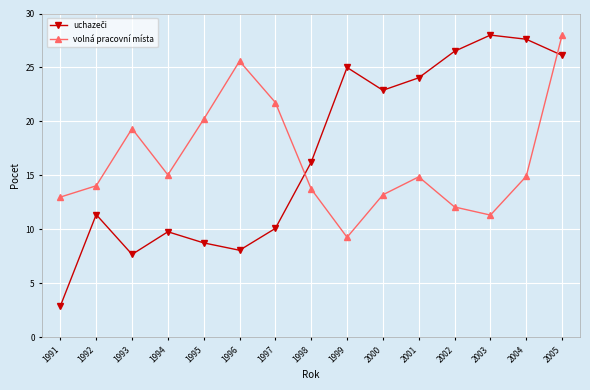

At which label is volná pracovní místa closest to 18?

1993